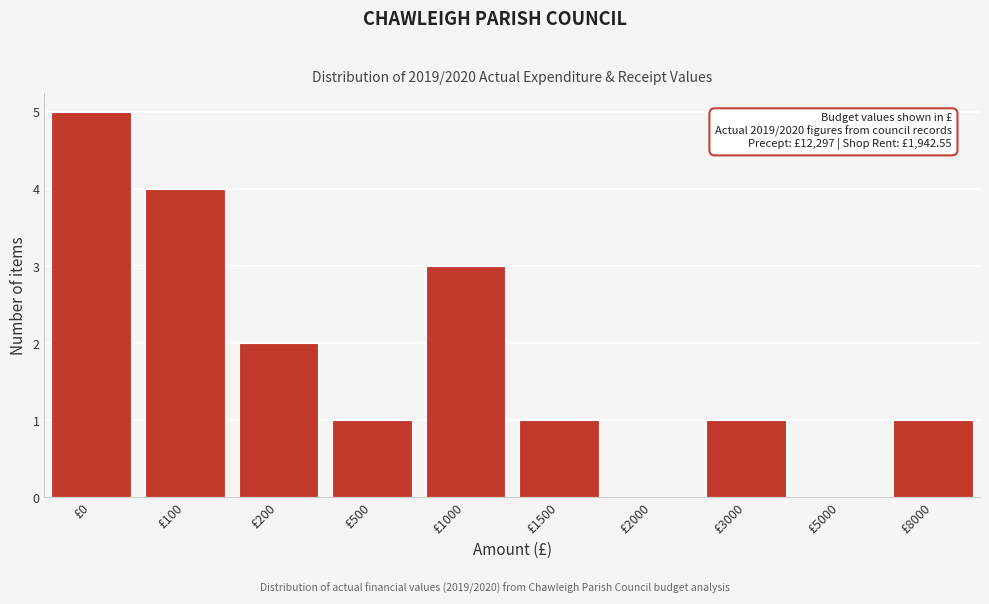

Reading left to right, what are all the values shown in this chart?

£0=5	£100=4	£200=2	£500=1	£1000=3	£1500=1	£2000=0	£3000=1	£5000=0	£8000=1